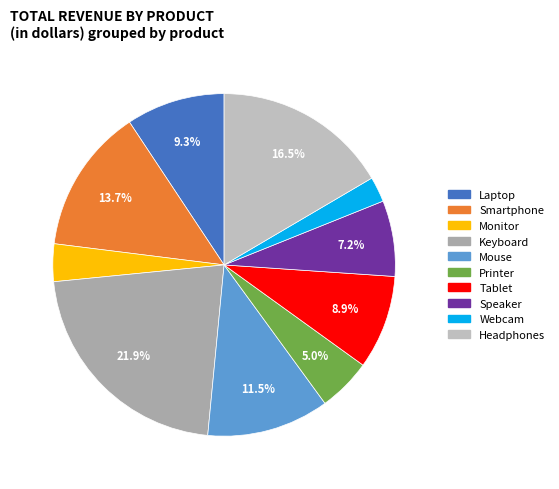

True or false: Monitor accounts for 1% of the total.

False